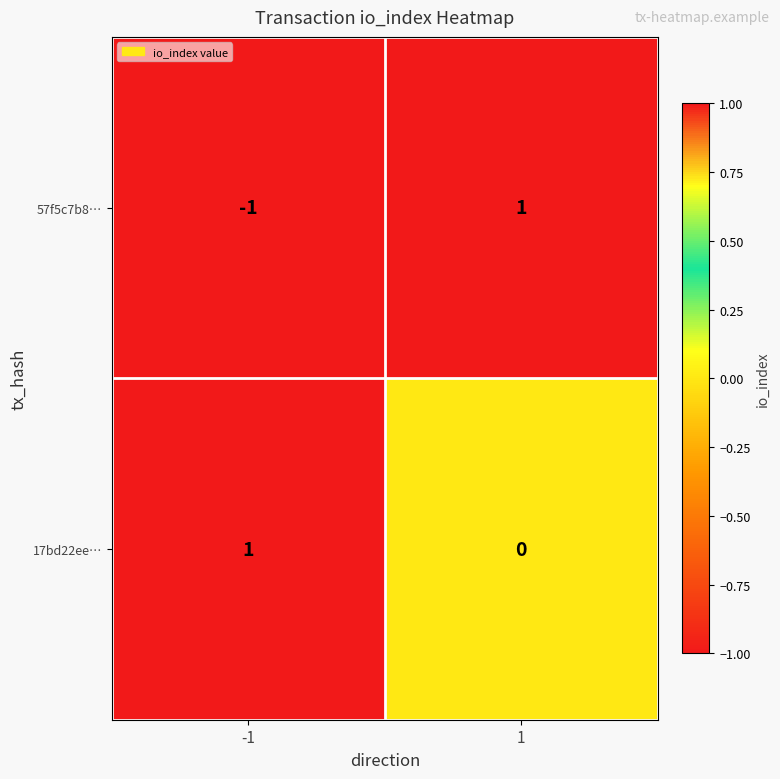

List the labels in order of 57f5c7b8… value, largest first.

1, -1